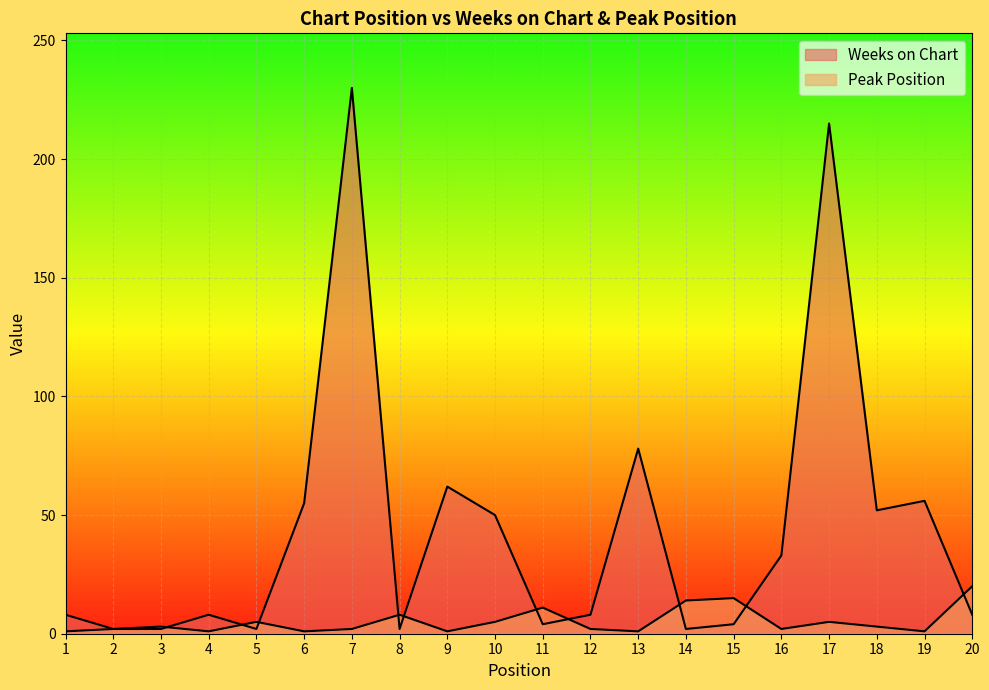

At which label does Weeks on Chart first exceed 8?

6